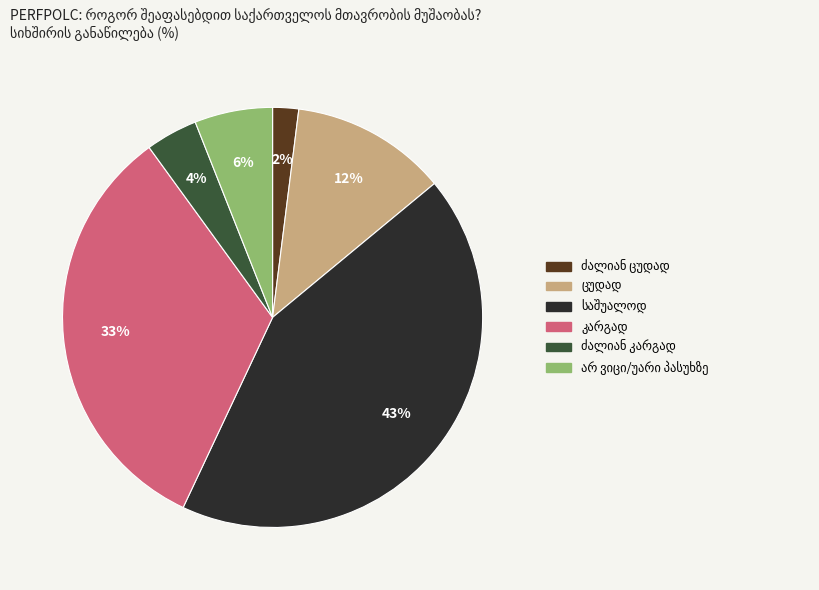

To the nearest percent, what is the difference between the largest and smallest slice percentages?

41%